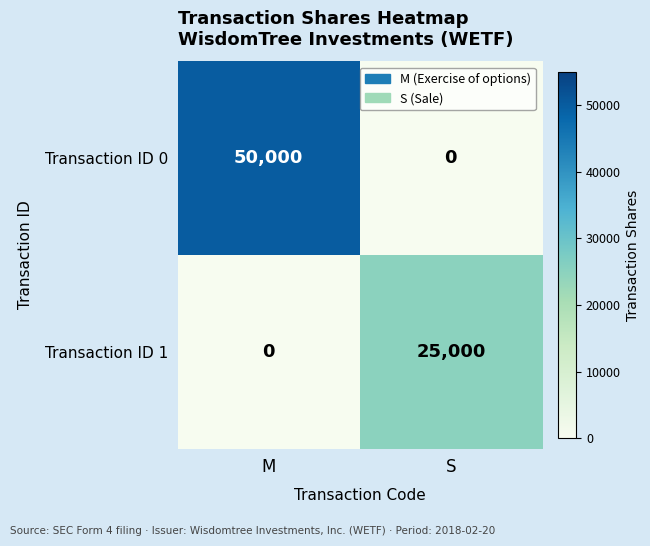

The value of Transaction ID 1 at S is 5930. True or false?

False